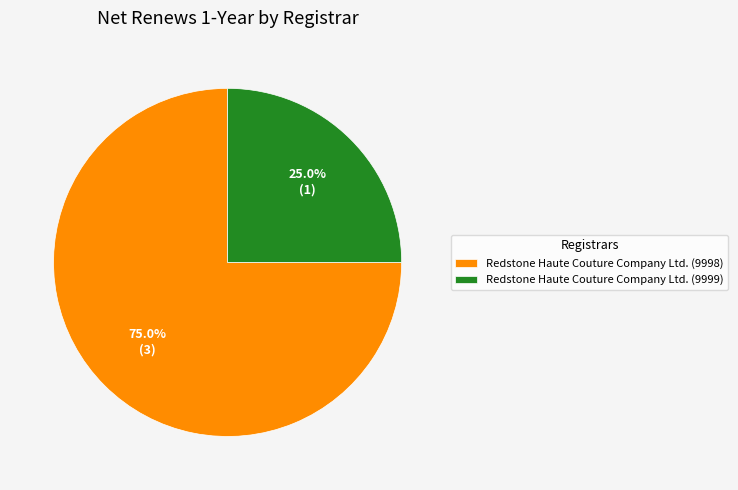

Which has a higher value, Redstone Haute Couture Company Ltd. (9998) or Redstone Haute Couture Company Ltd. (9999)?

Redstone Haute Couture Company Ltd. (9998)